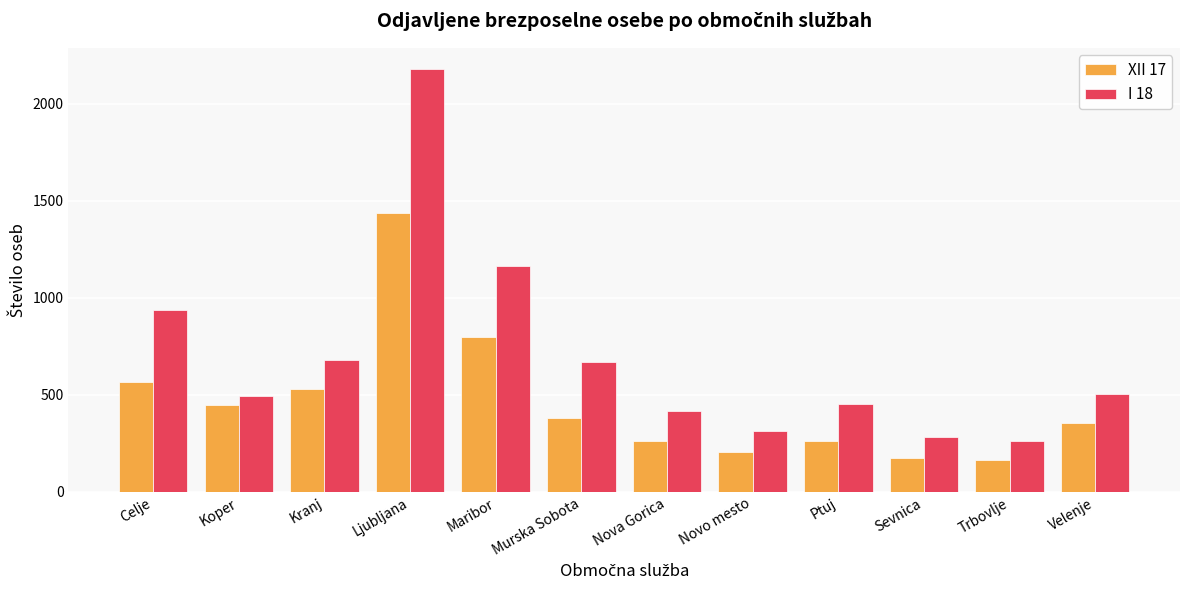

What is the difference between the maximum and minimum values in the I 18 series?

1918